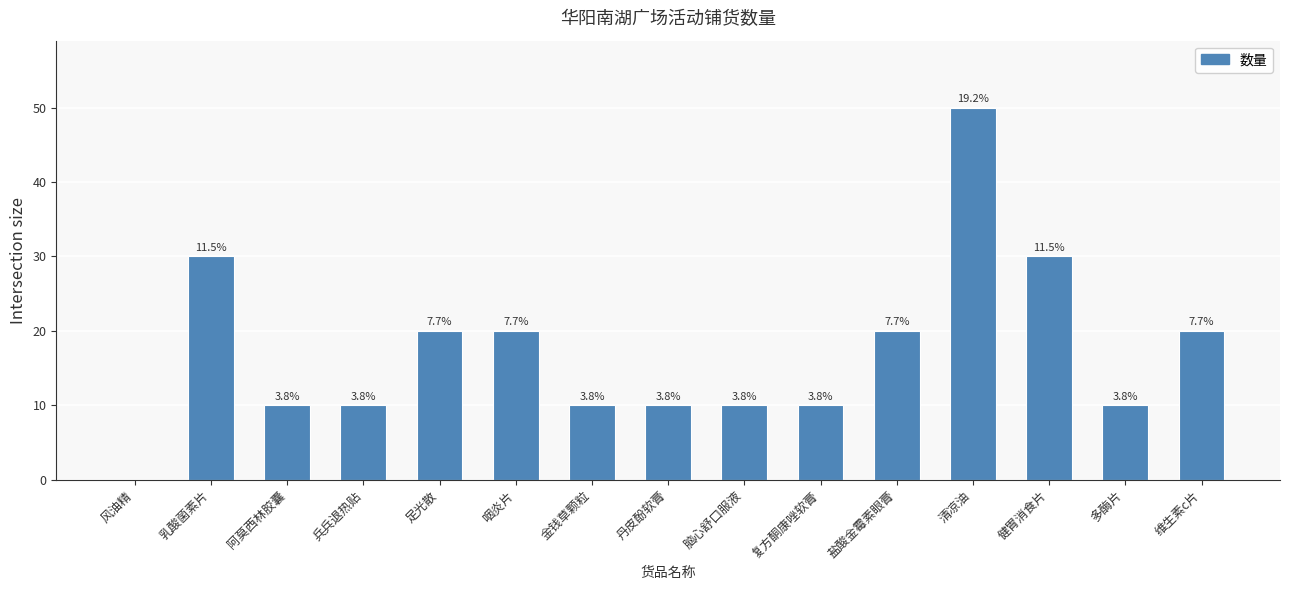

What is the greatest value displayed?

50